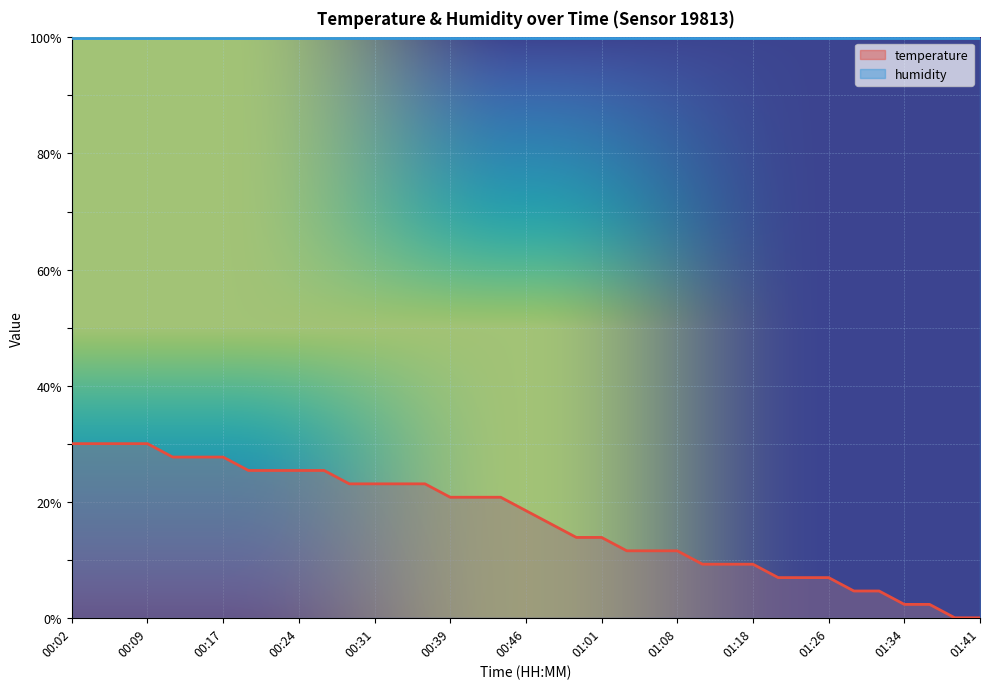

What is the difference between the second highest and second lowest values?

30.0